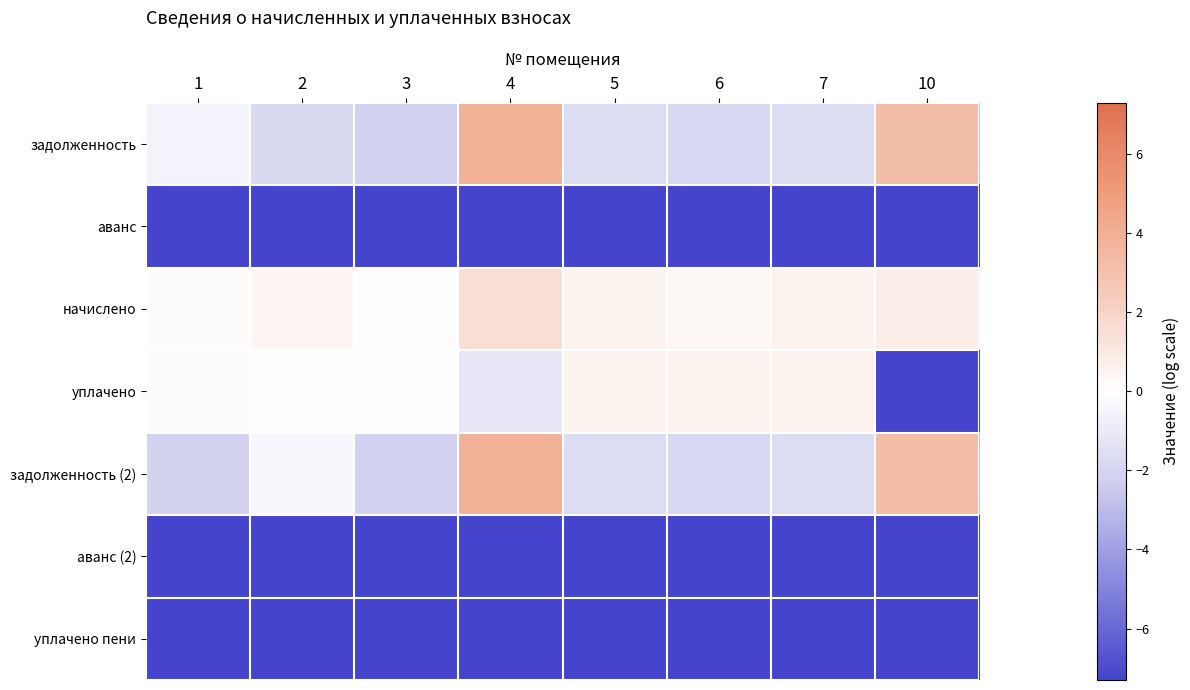

How many data points does each series have?

8